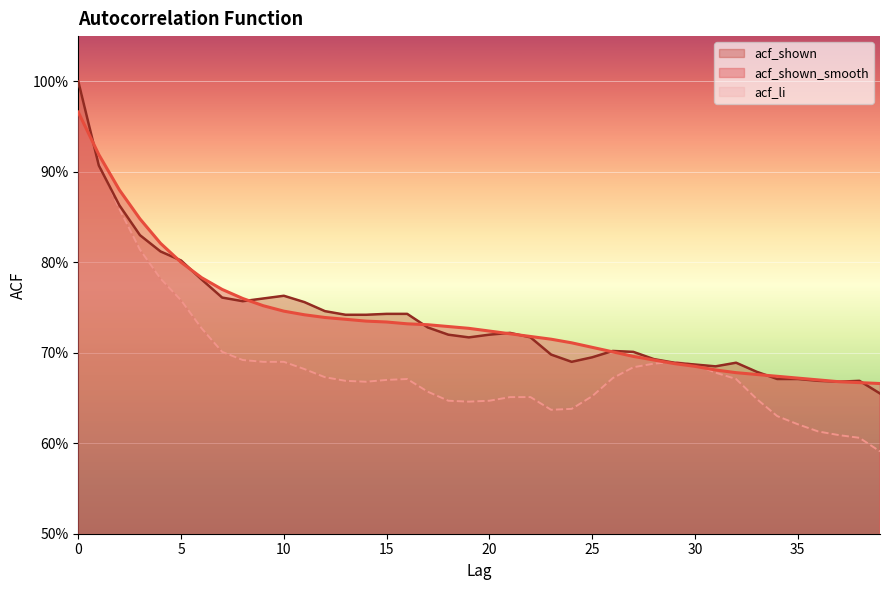

What is the sum of the acf_shown_smooth values at 5 and 38?

1.5